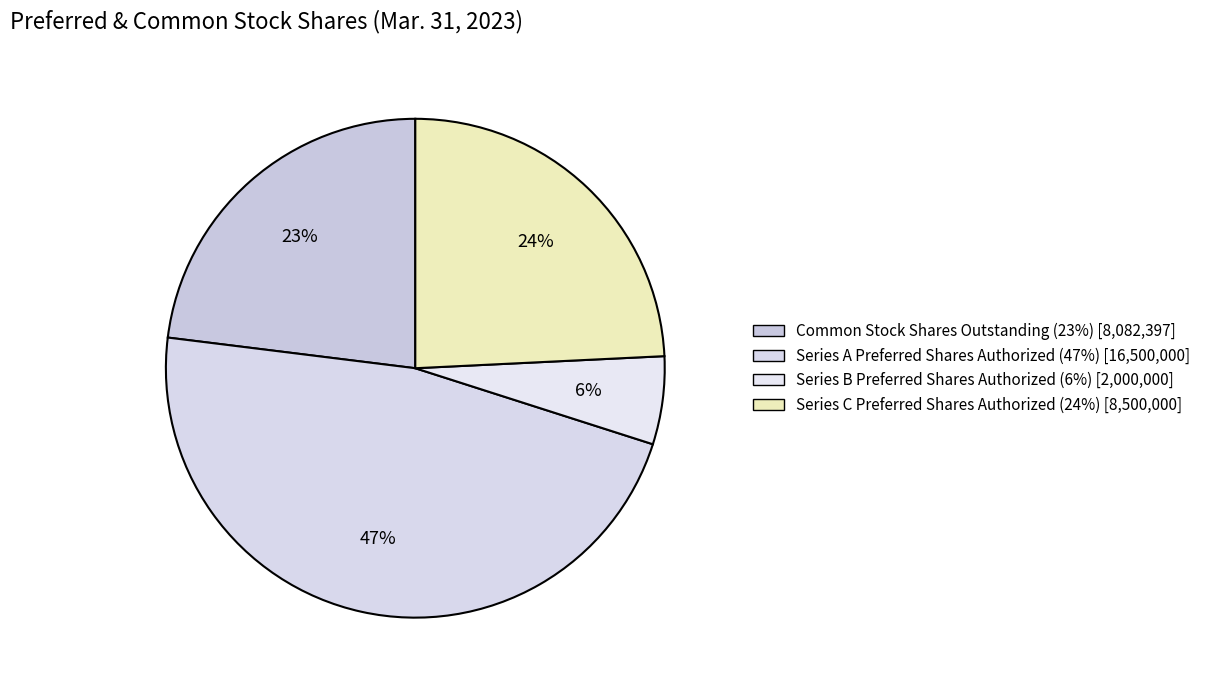

To the nearest percent, what portion does Series B Preferred Shares Authorized represent?

6%